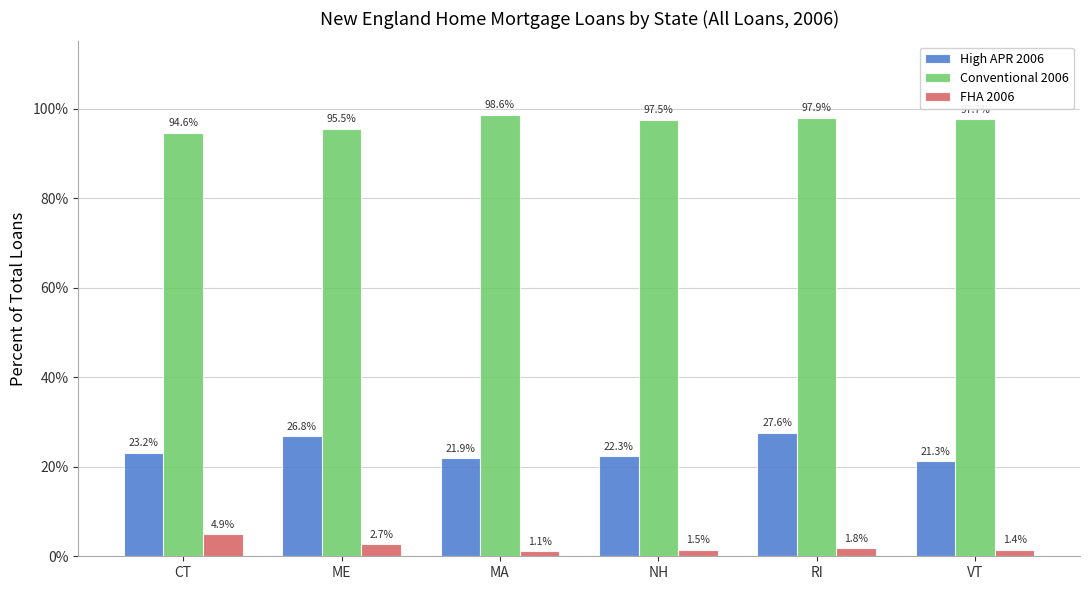

What is the label of the 2nd bar from the right?

RI